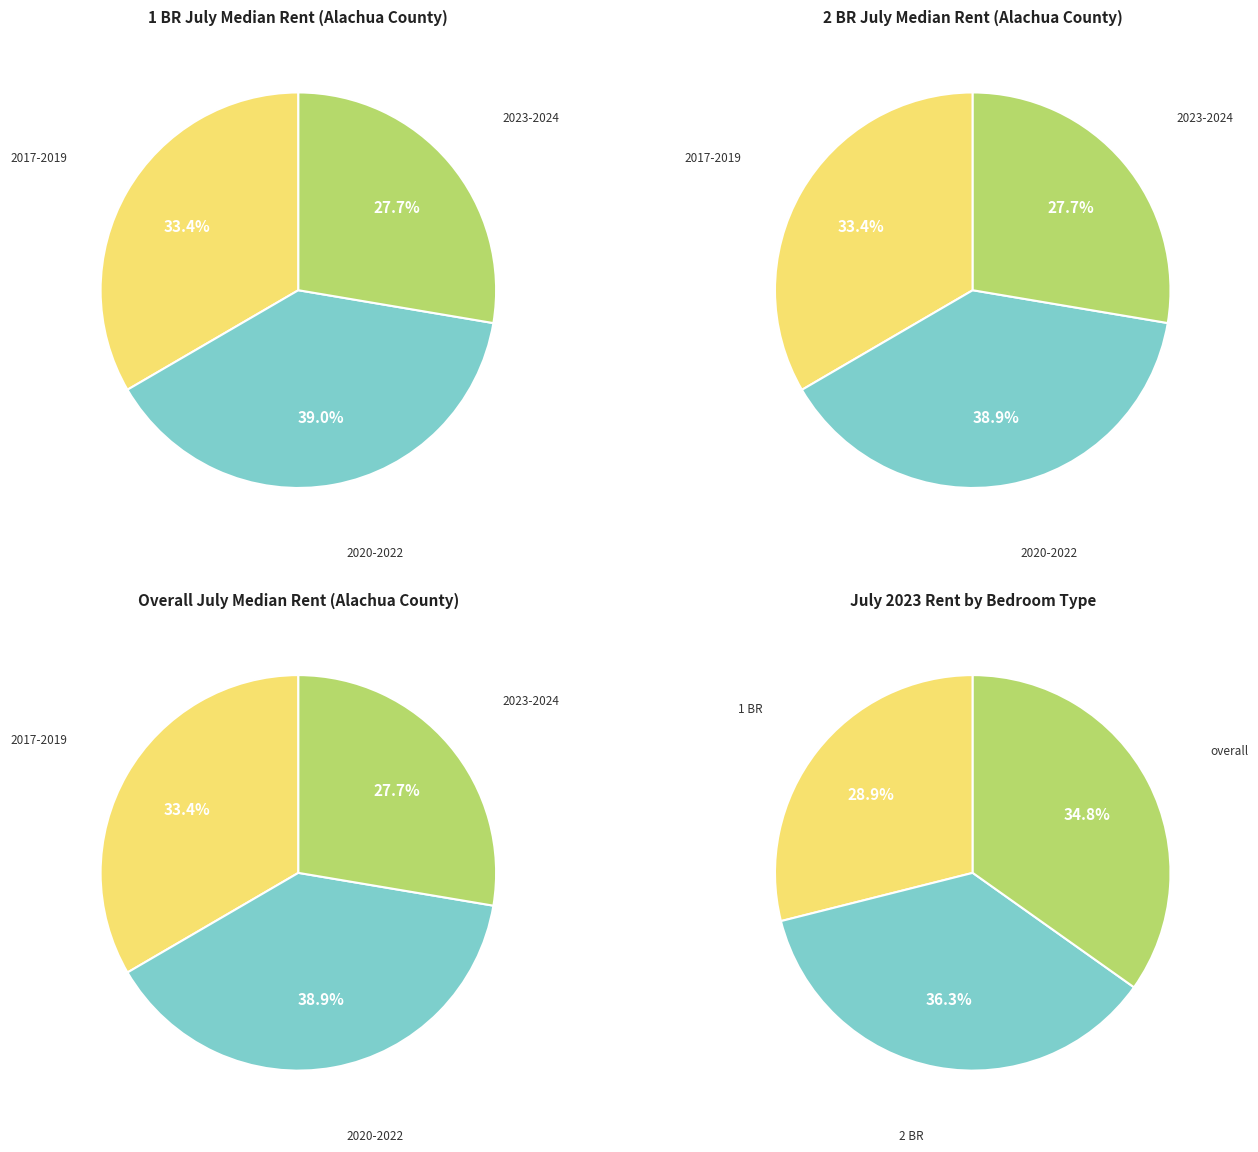

Is it true that 2018 is 1% of the pie?

False